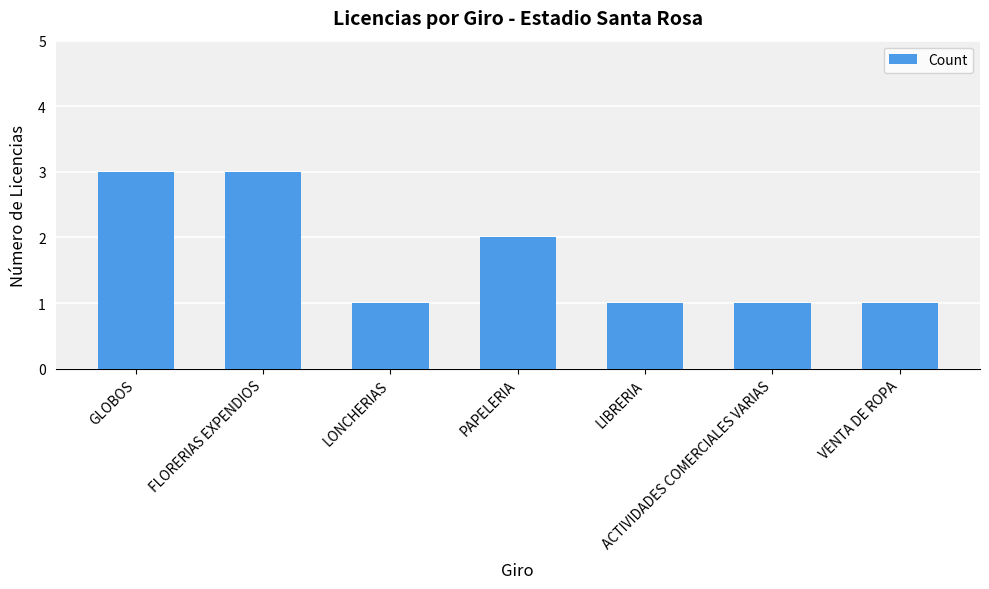

Where is the data nearest to the value 2?

PAPELERIA